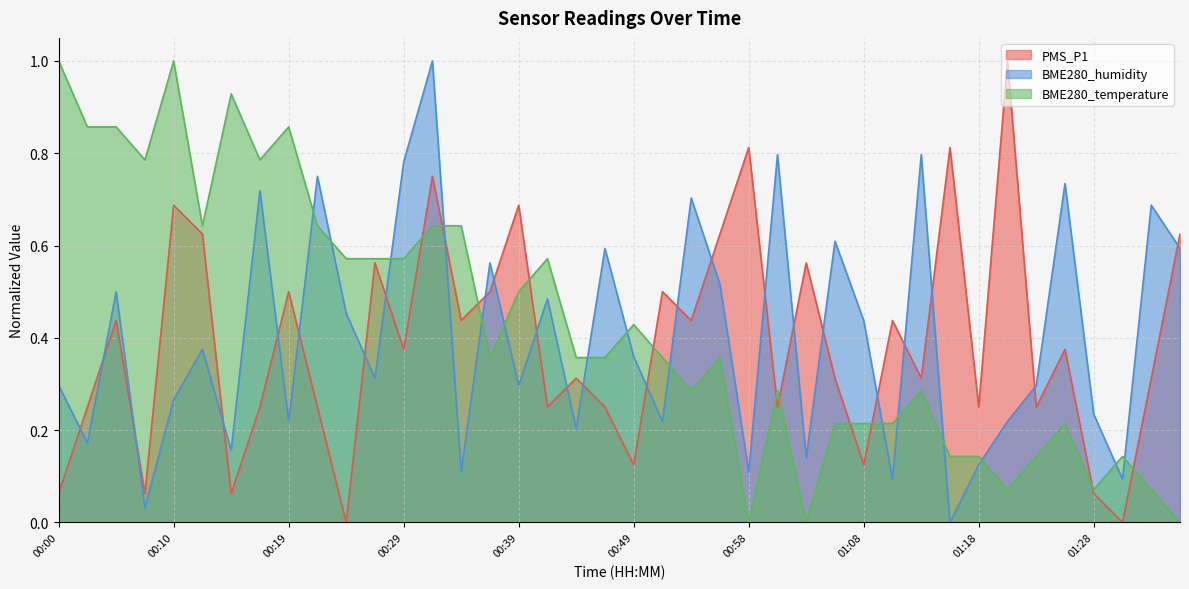

Reading right to left, transcribe all the data shown in this chart.

PMS_P1: 01:35=0.6	01:32=0.3	01:30=0.0	01:28=0.1	01:25=0.4	01:23=0.2	01:20=1.0	01:18=0.2	01:15=0.8	01:13=0.3	01:11=0.4	01:08=0.1	01:06=0.3	01:03=0.6	01:01=0.2	00:58=0.8	00:56=0.6	00:53=0.4	00:51=0.5	00:49=0.1	00:46=0.2	00:44=0.3	00:41=0.2	00:39=0.7	00:36=0.5	00:34=0.4	00:32=0.8	00:29=0.4	00:27=0.6	00:24=0.0	00:22=0.2	00:19=0.5	00:17=0.2	00:15=0.1	00:12=0.6	00:10=0.7	00:07=0.1	00:05=0.4	00:02=0.2	00:00=0.1
BME280_humidity: 01:35=0.6	01:32=0.7	01:30=0.1	01:28=0.2	01:25=0.7	01:23=0.3	01:20=0.2	01:18=0.1	01:15=0.0	01:13=0.8	01:11=0.1	01:08=0.4	01:06=0.6	01:03=0.1	01:01=0.8	00:58=0.1	00:56=0.5	00:53=0.7	00:51=0.2	00:49=0.4	00:46=0.6	00:44=0.2	00:41=0.5	00:39=0.3	00:36=0.6	00:34=0.1	00:32=1.0	00:29=0.8	00:27=0.3	00:24=0.5	00:22=0.7	00:19=0.2	00:17=0.7	00:15=0.2	00:12=0.4	00:10=0.3	00:07=0.0	00:05=0.5	00:02=0.2	00:00=0.3
BME280_temperature: 01:35=0.0	01:32=0.1	01:30=0.1	01:28=0.1	01:25=0.2	01:23=0.1	01:20=0.1	01:18=0.1	01:15=0.1	01:13=0.3	01:11=0.2	01:08=0.2	01:06=0.2	01:03=0.0	01:01=0.3	00:58=0.0	00:56=0.4	00:53=0.3	00:51=0.4	00:49=0.4	00:46=0.4	00:44=0.4	00:41=0.6	00:39=0.5	00:36=0.4	00:34=0.6	00:32=0.6	00:29=0.6	00:27=0.6	00:24=0.6	00:22=0.6	00:19=0.9	00:17=0.8	00:15=0.9	00:12=0.6	00:10=1.0	00:07=0.8	00:05=0.9	00:02=0.9	00:00=1.0